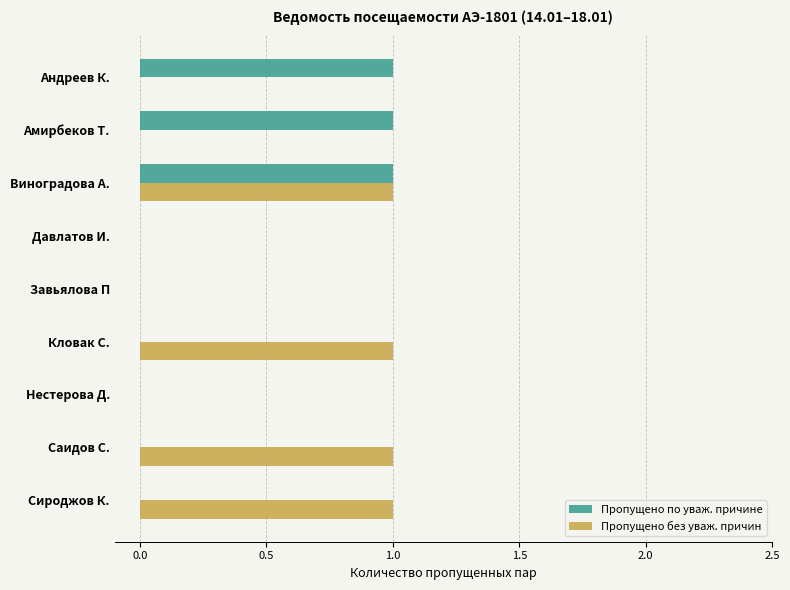

The Пропущено без уваж. причин series shows 0 at Давлатов И.. True or false?

True